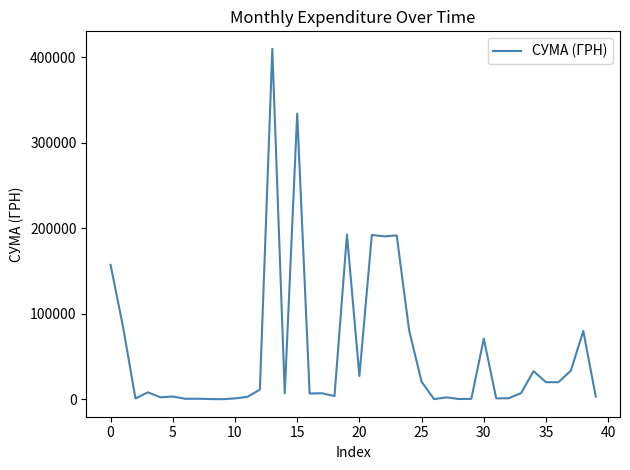

What is the difference between the maximum and minimum values?

409968.2